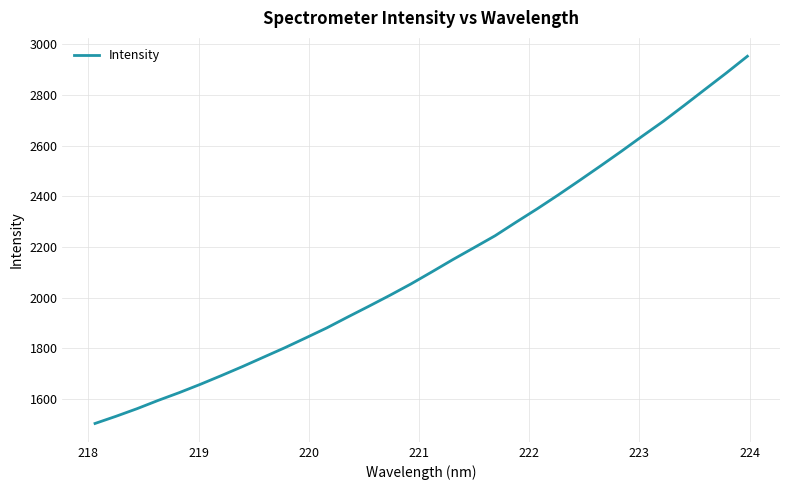

Count the number of categories in the chart.

32